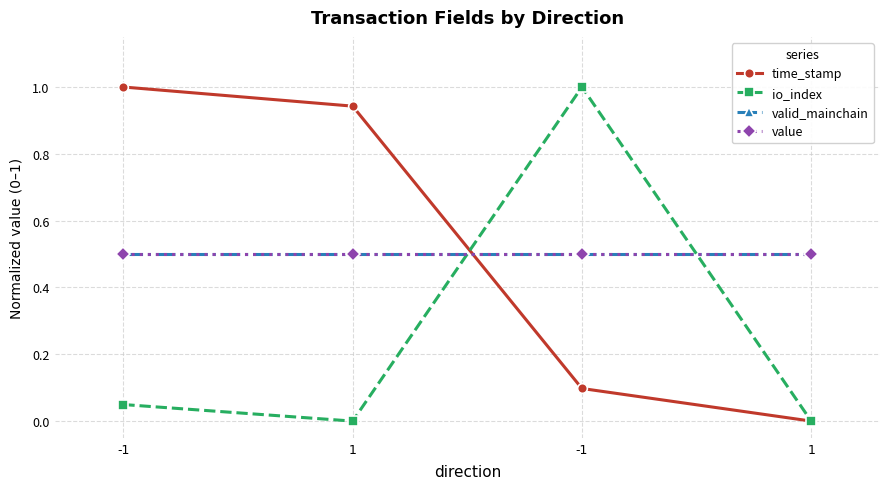

At which label does value reach its peak?

-1